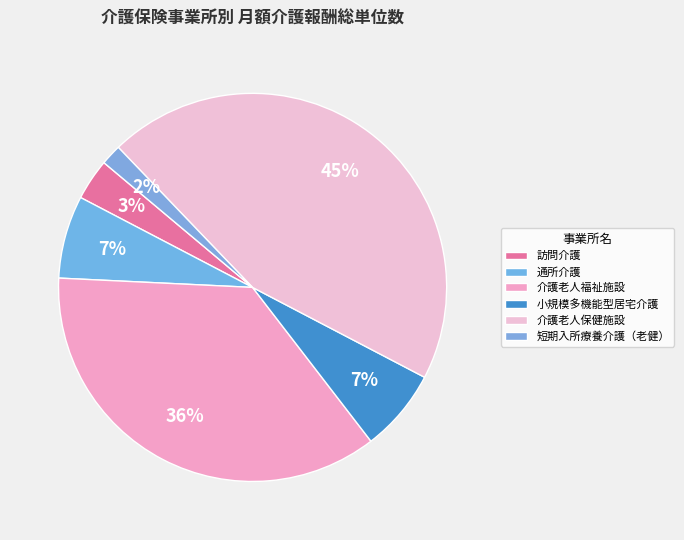

To the nearest percent, what is the combined percentage of 短期入所療養介護（老健） and 通所介護?

9%